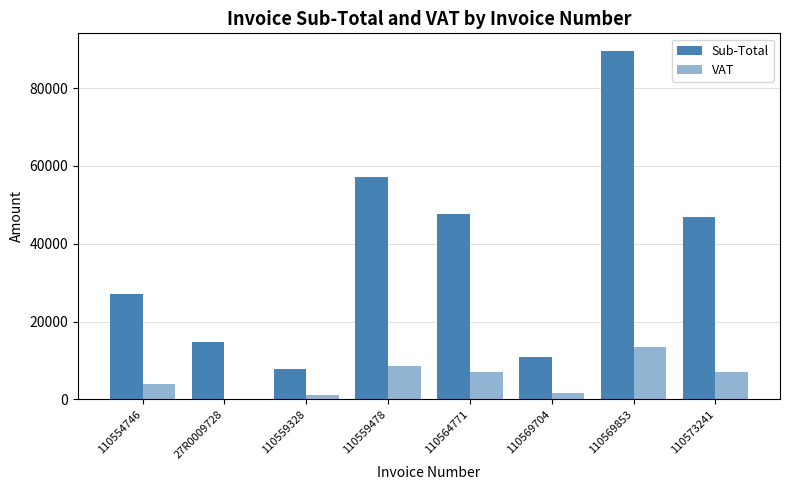

How many groups of bars are there?

8